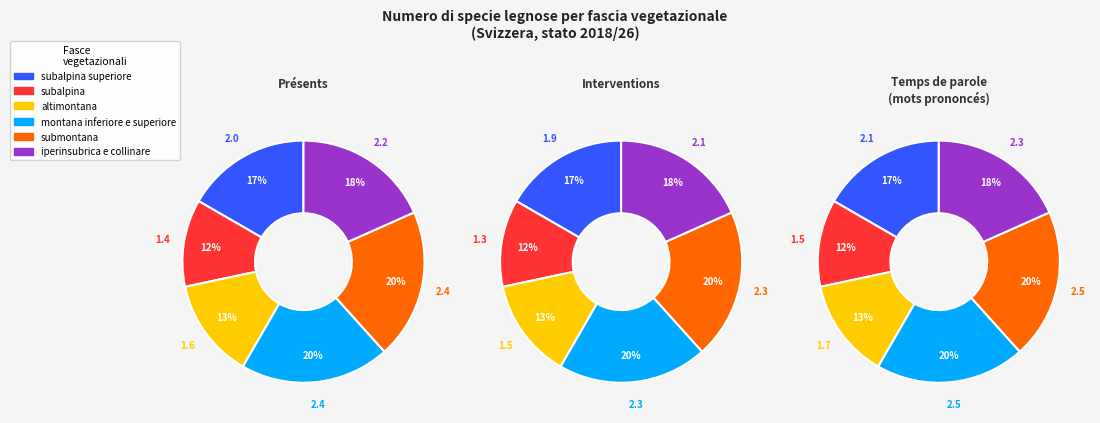

True or false: montana inferiore e superiore accounts for 7% of the total.

False